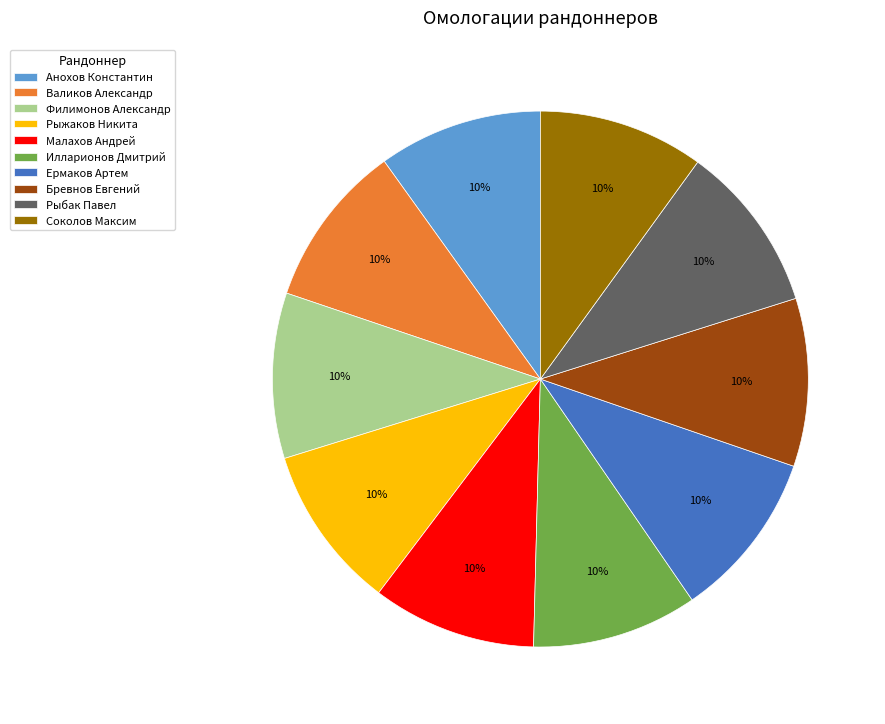

What is the ratio of the value at Малахов Андрей to the value at Рыжаков Никита?

1.0